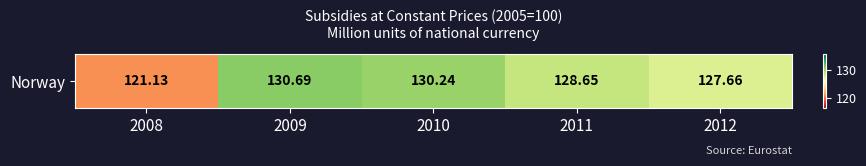

Which label corresponds to the smallest value in the chart?

2008